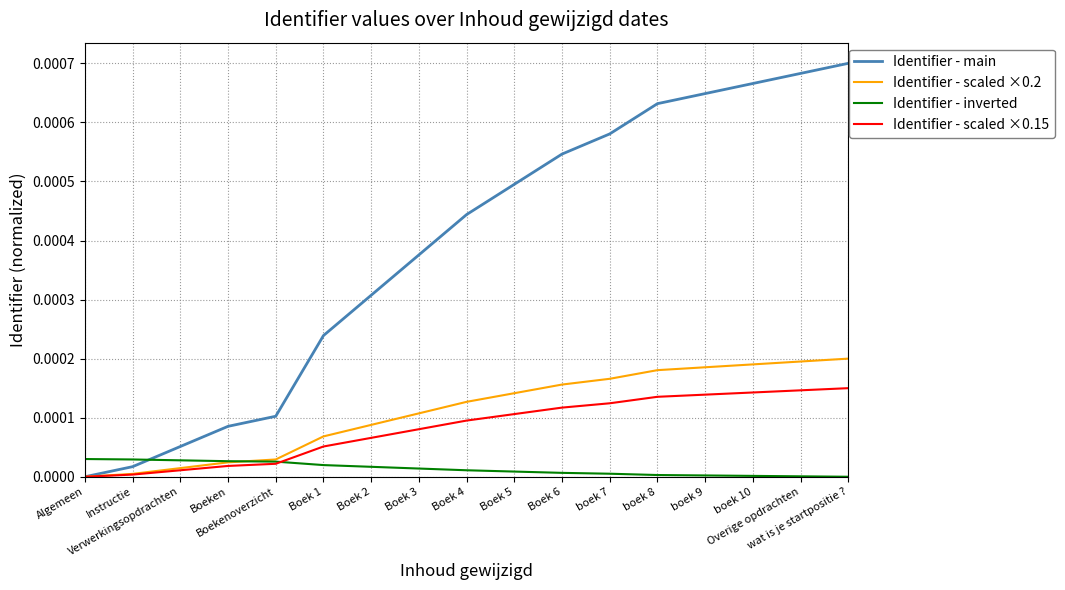

Which series has the largest total across all categories?

Identifier - main